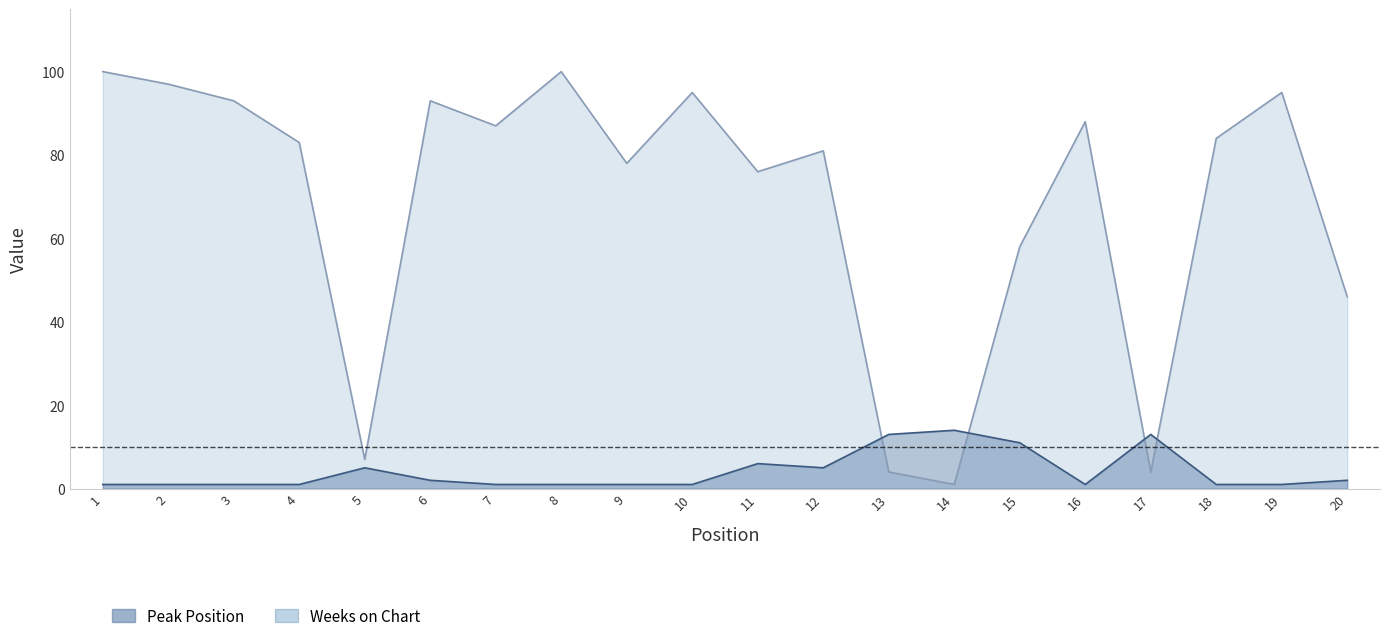

How many intersections are there between Weeks on Chart and Peak Position?

4